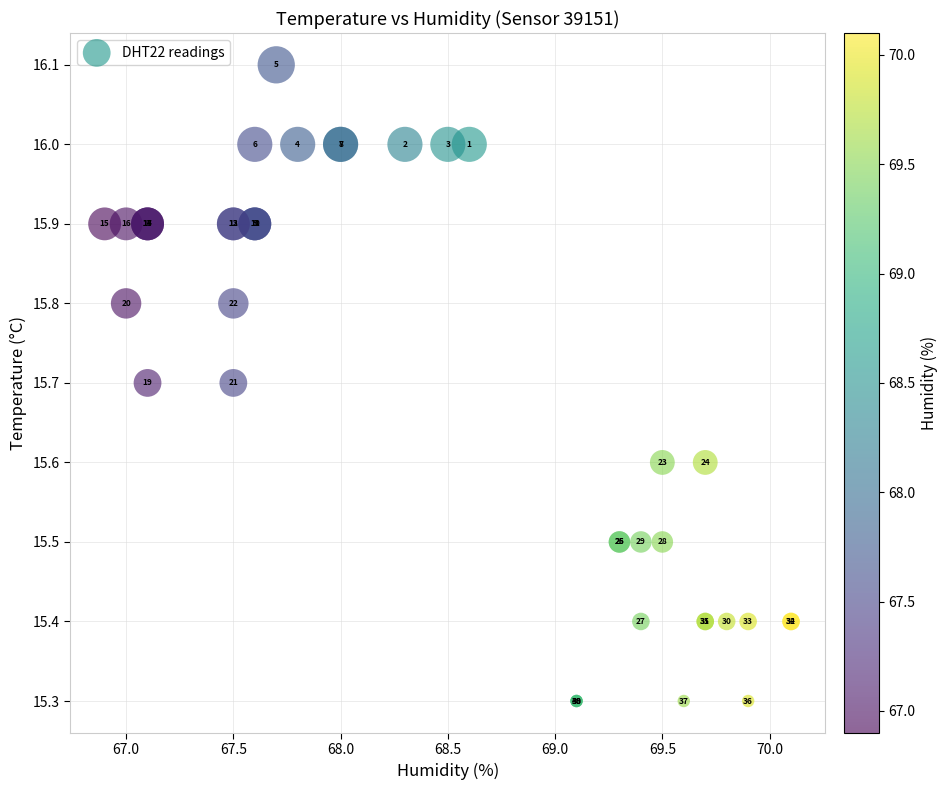

What Y value in the scatter plot is closest to 15?

15.3